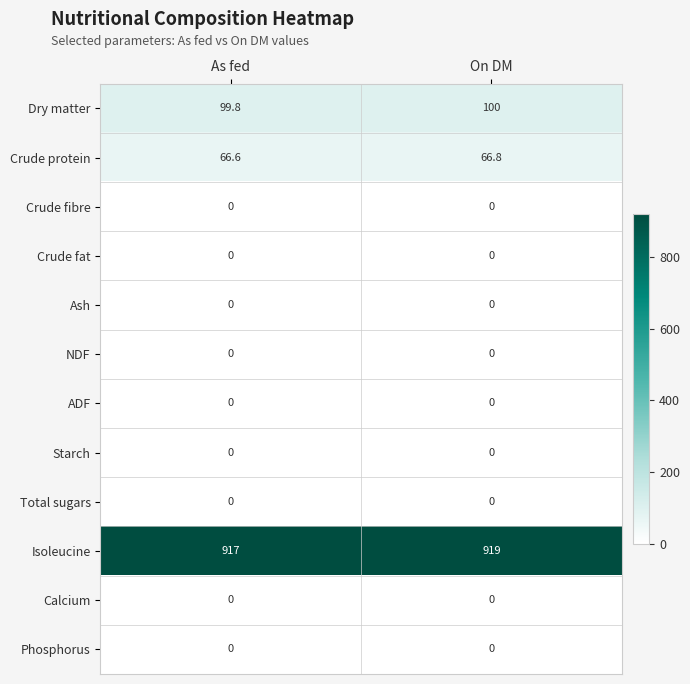

Is it true that Crude fibre equals 0.0 at As fed?

True